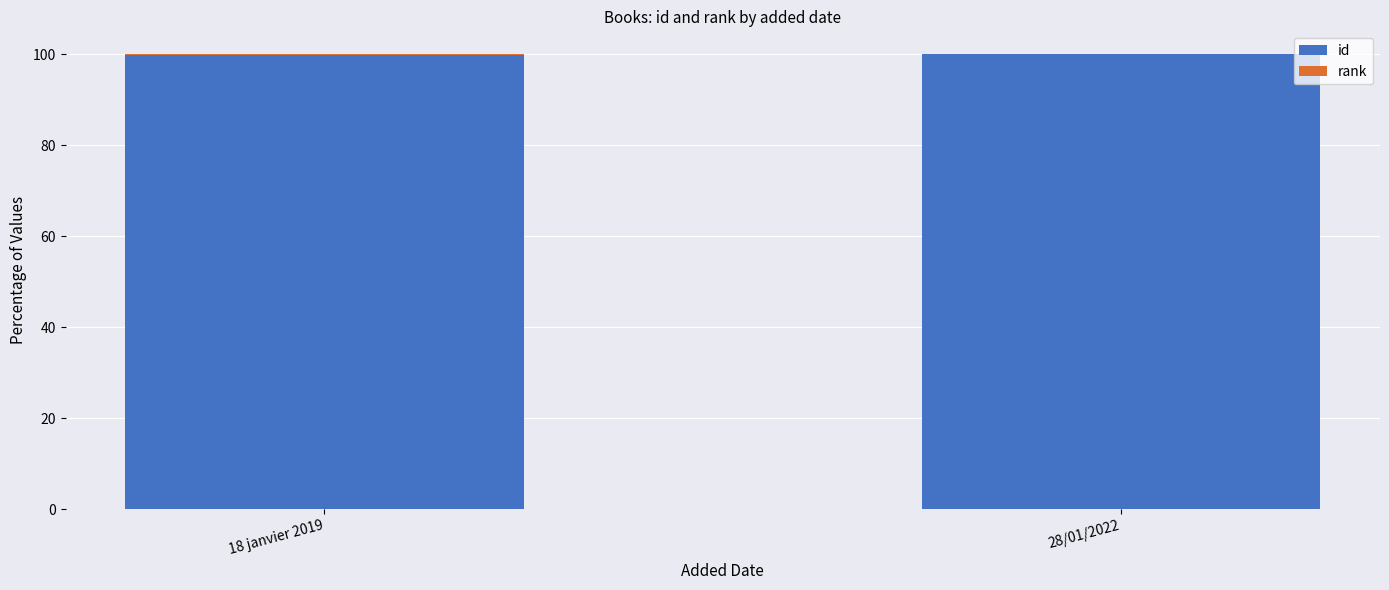

What is the sum of all id values?

199.8